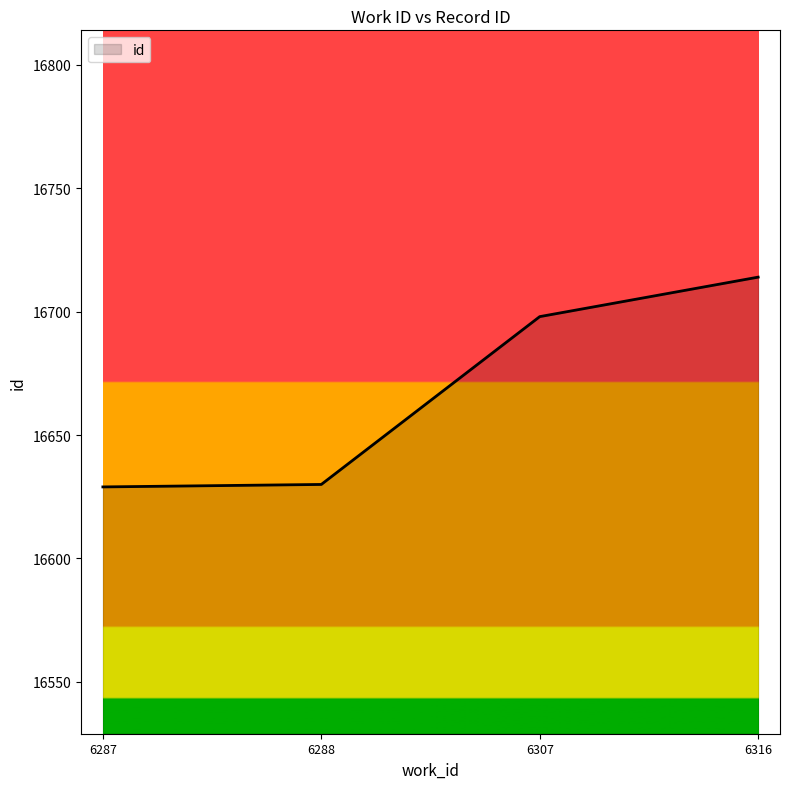

At which label is the value closest to 16671?

6307